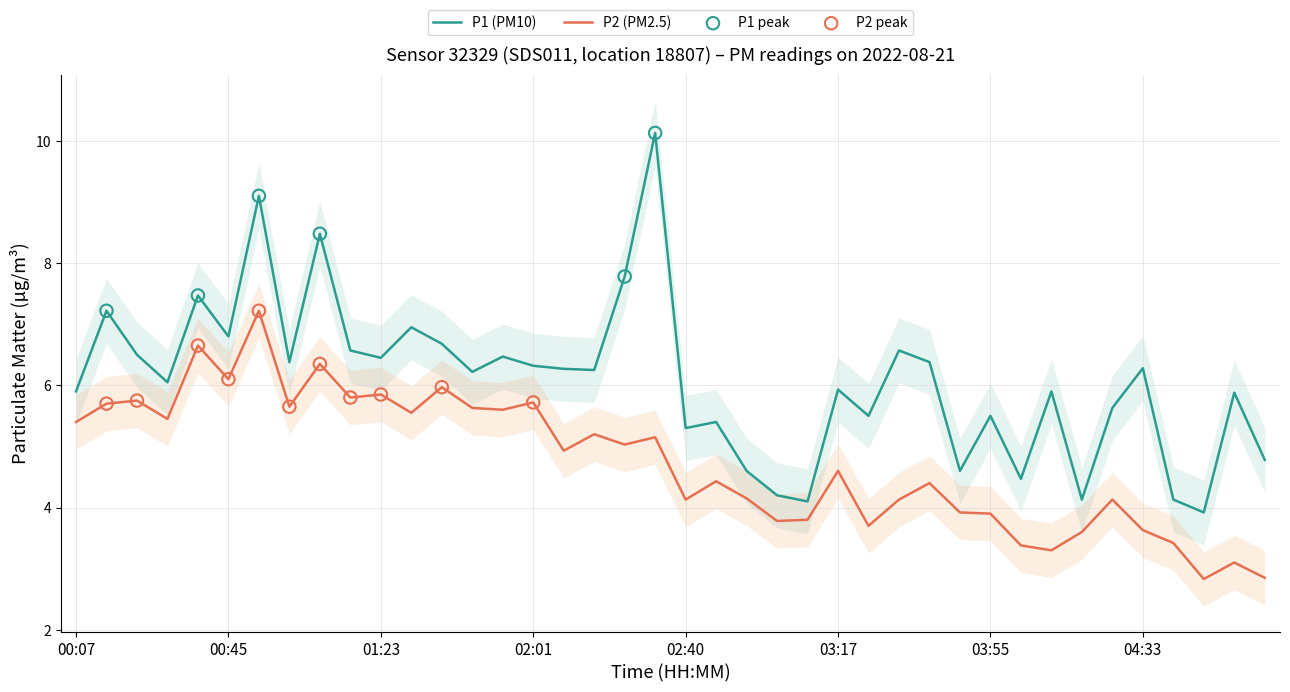

Which series contains the highest Y value?

P1